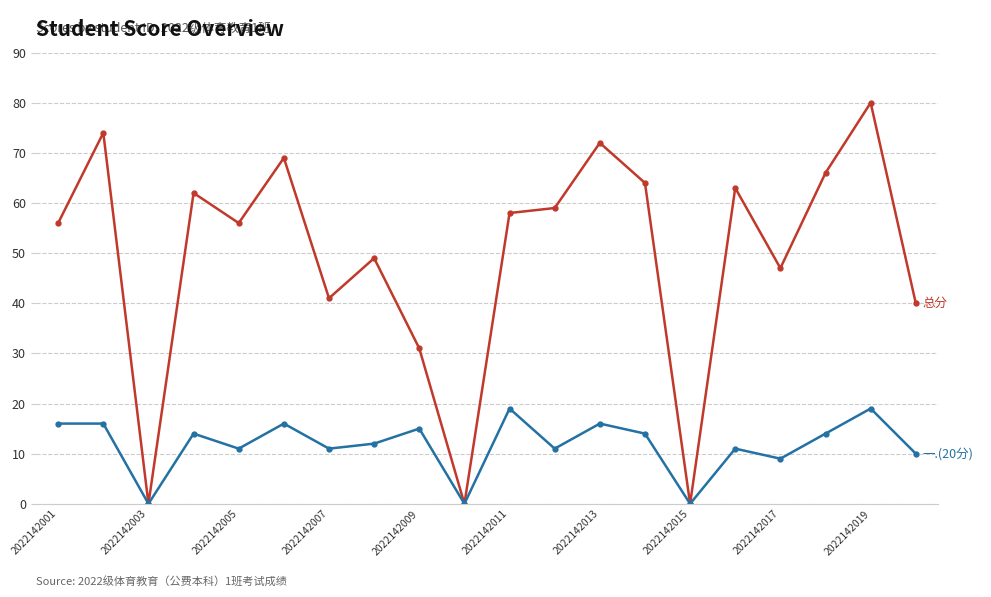

How many distinct data groups are displayed?

2